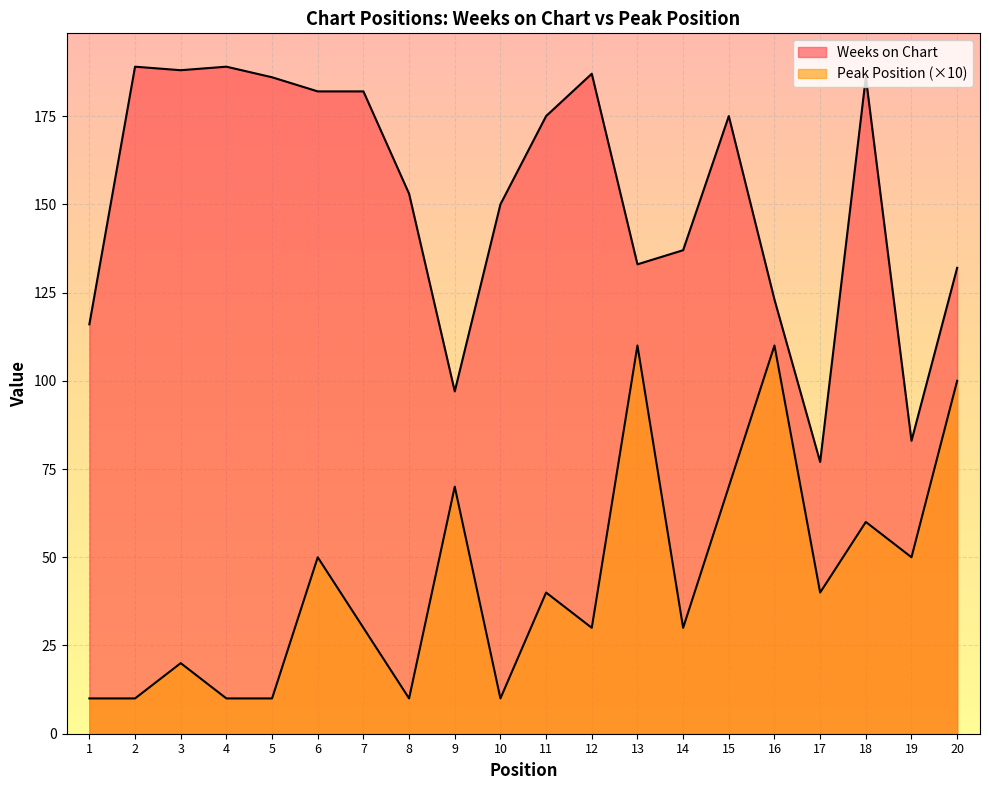

What is the average value of the Peak Position series?

44